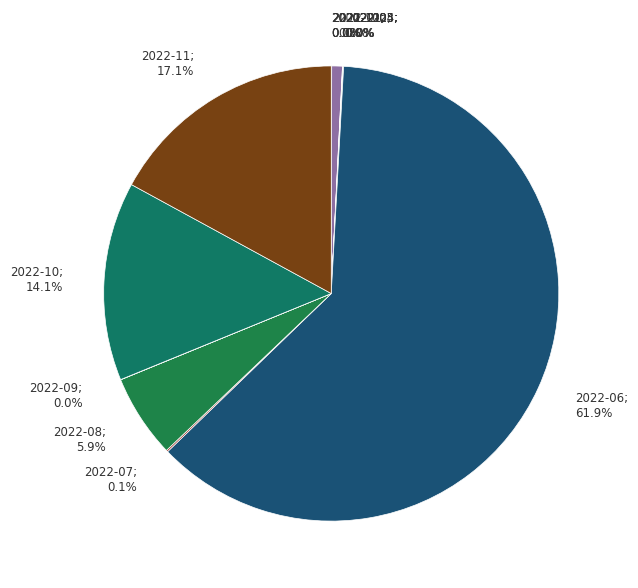

True or false: 2022-11 accounts for 17% of the total.

True